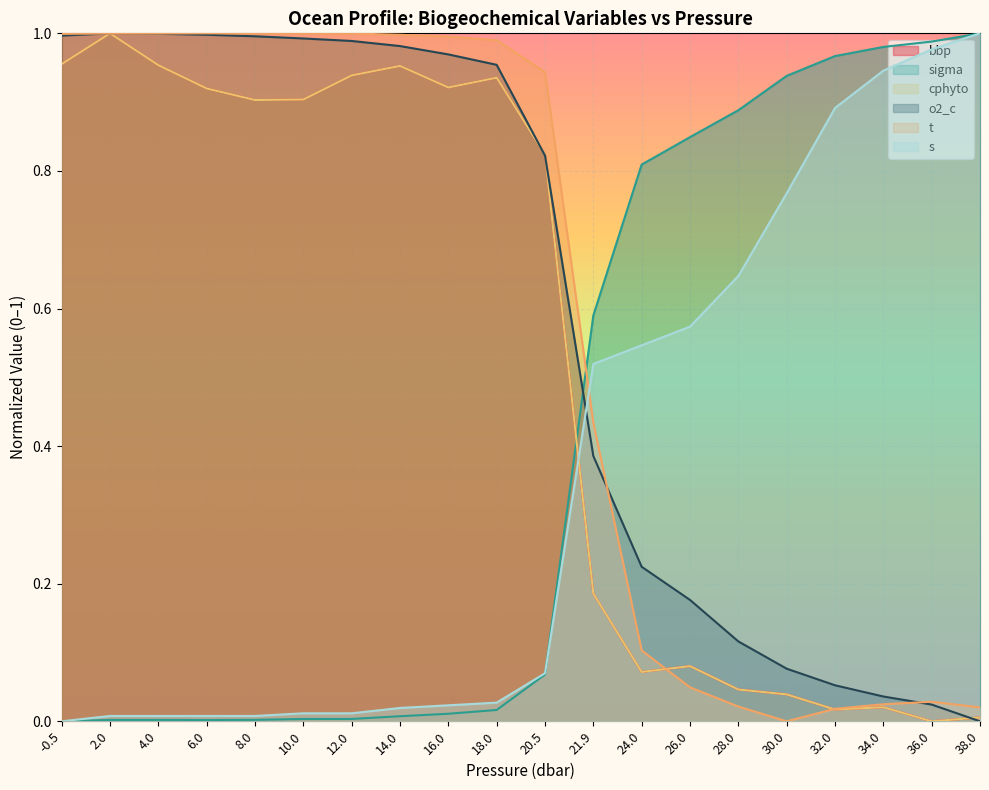

What is the total value across all series at 14.0?

3.9